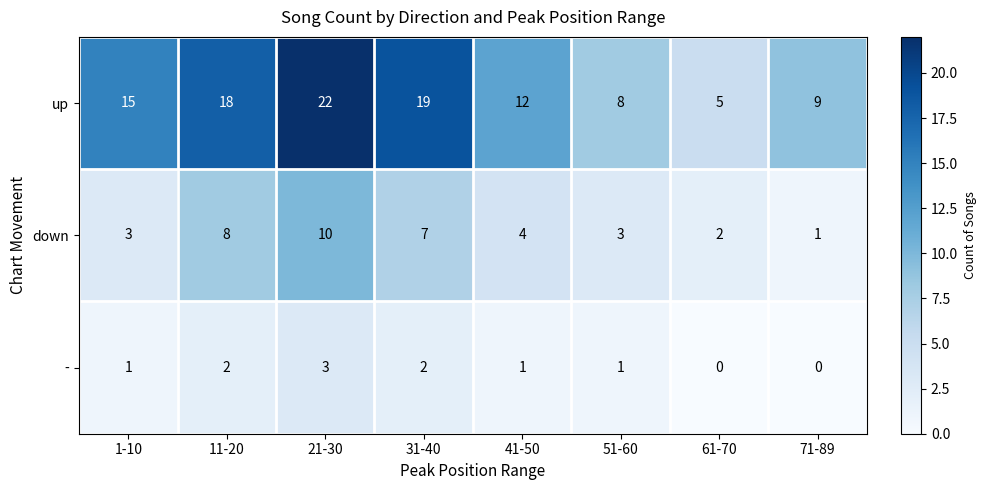

Between 11-20 and 51-60, which series saw the biggest shift?

up